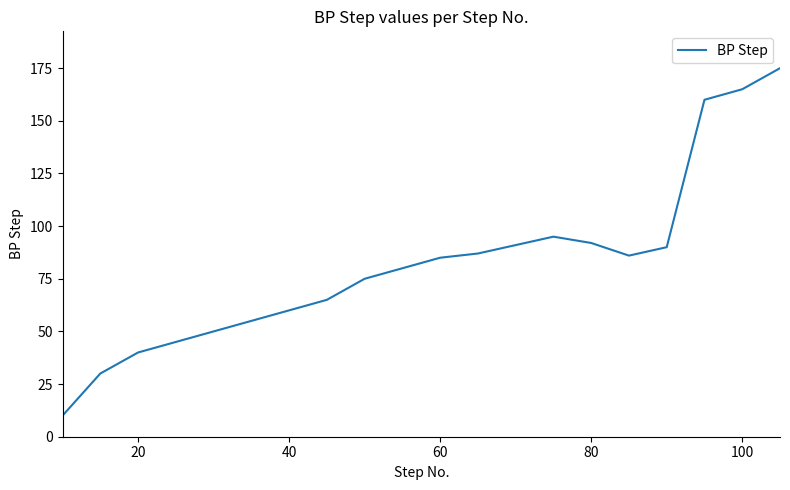

What is the difference between the maximum and minimum values?

165